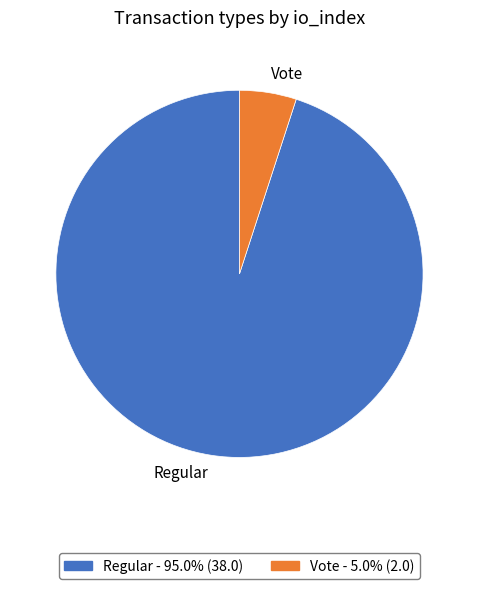

Is the sum of Regular and Vote greater than half?

Yes